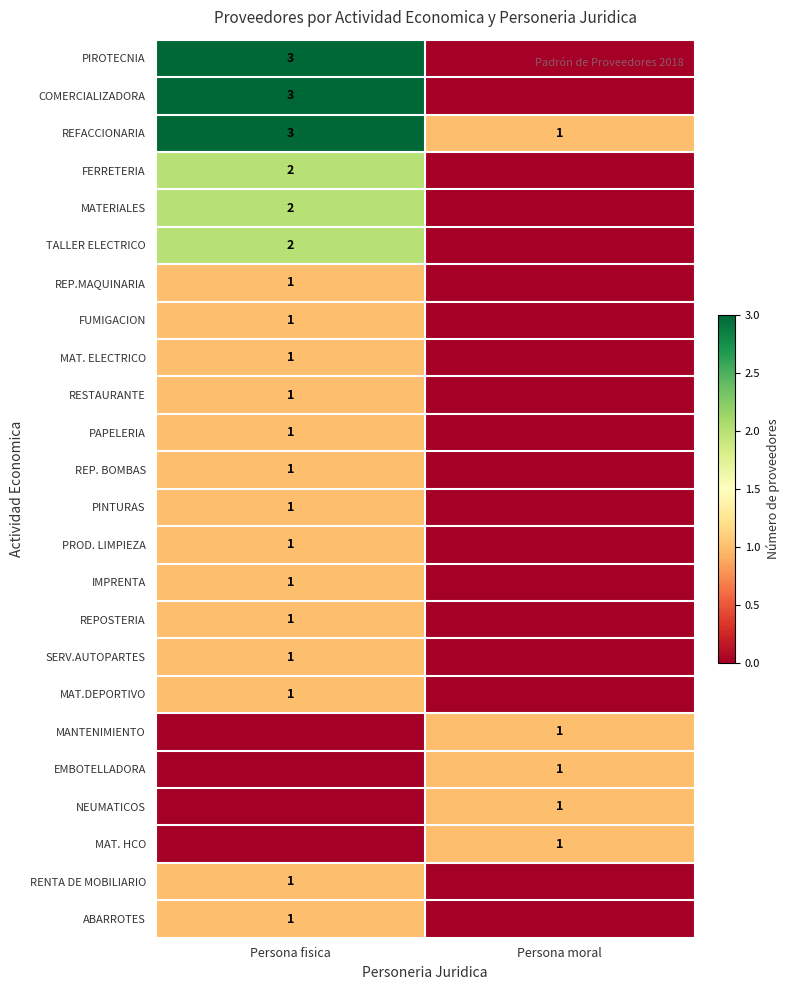

Is it true that SERV.AUTOPARTES equals 0 at Persona fisica?

False